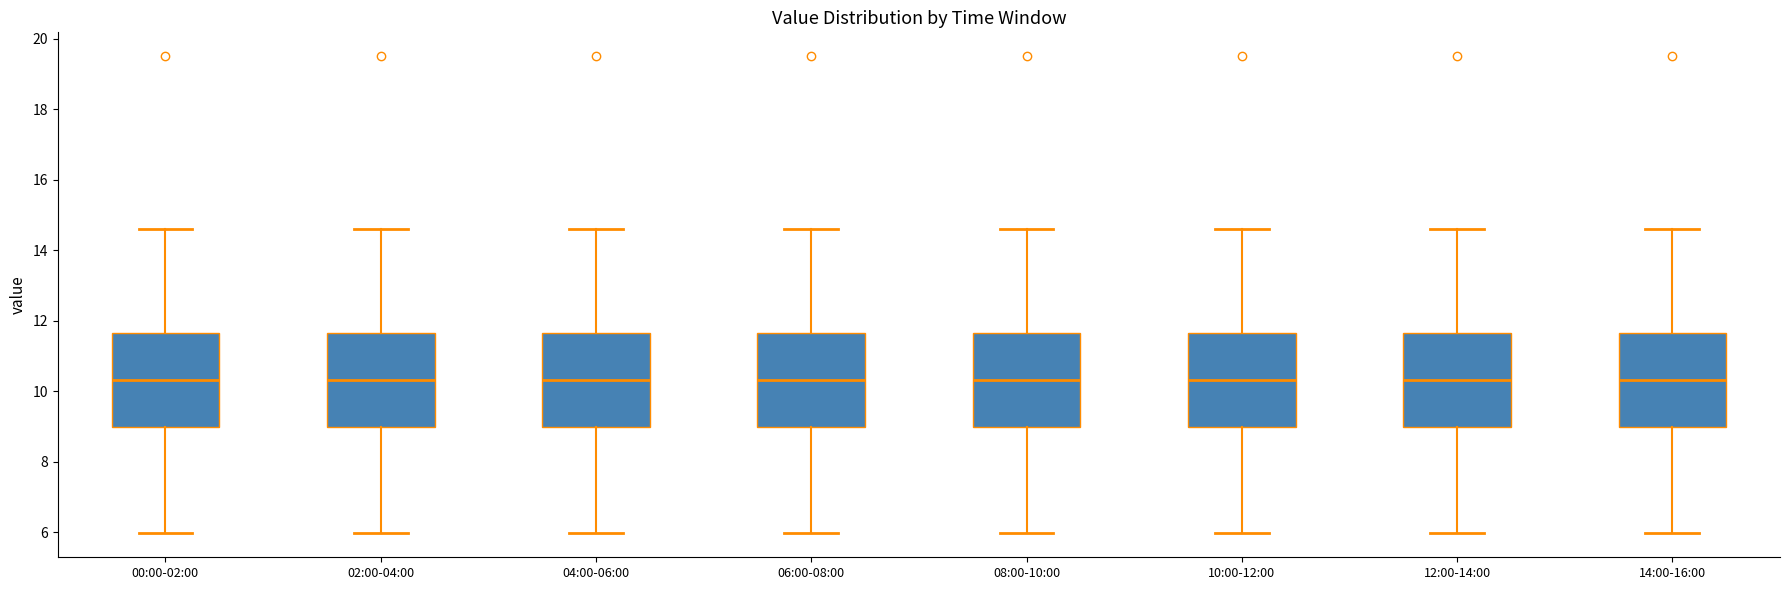

Where does the upper whisker of the box for 02:00-04:00 end on the y-axis? The values are not printed on the chart, so give them approximately, as read against the axis.

14.6